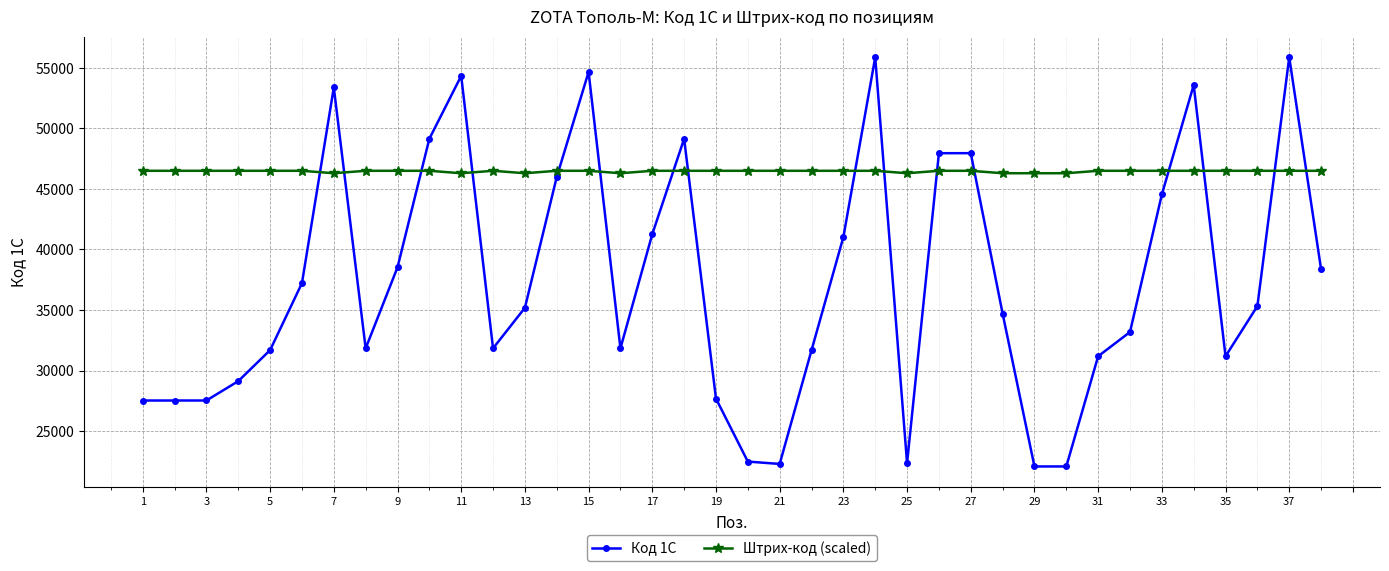

At how many categories does at least one series exceed 25058?

38